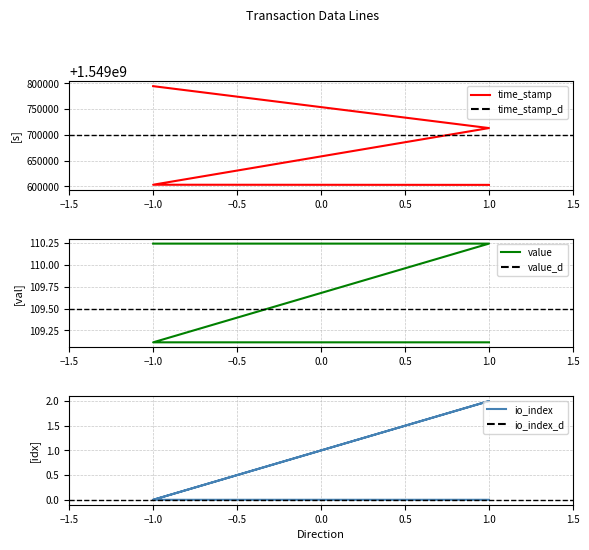

Which series has the largest total across all categories?

time_stamp